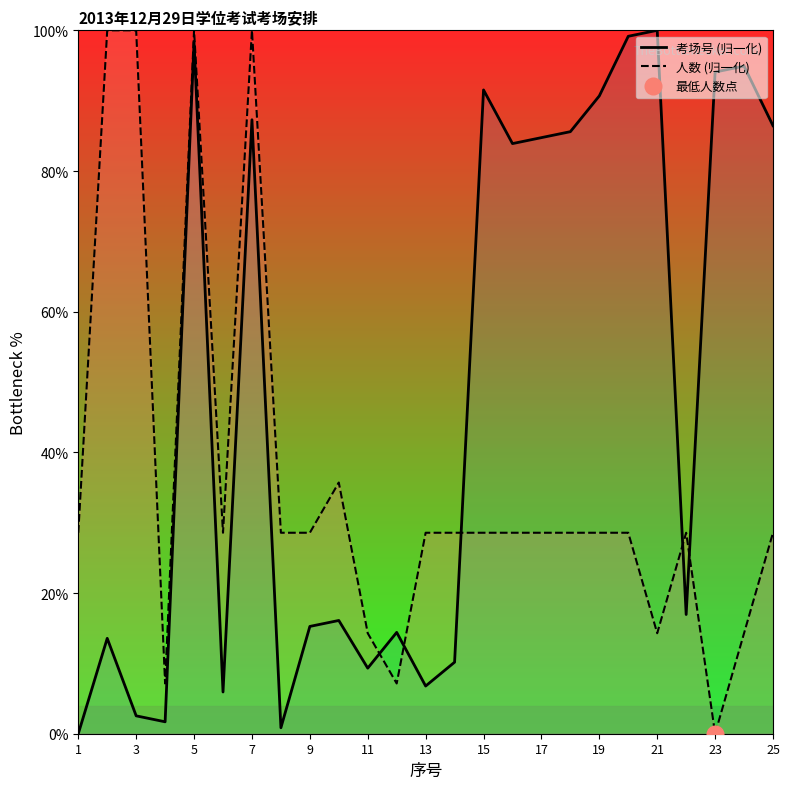

What is the maximum value shown in the chart?

100.0